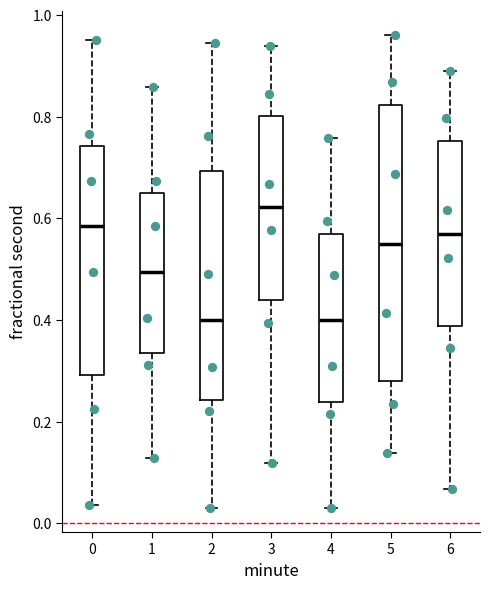

Where is the lower edge of the box at x = 1 on the y-axis? The values are not printed on the chart, so give them approximately, as read against the axis.

0.34